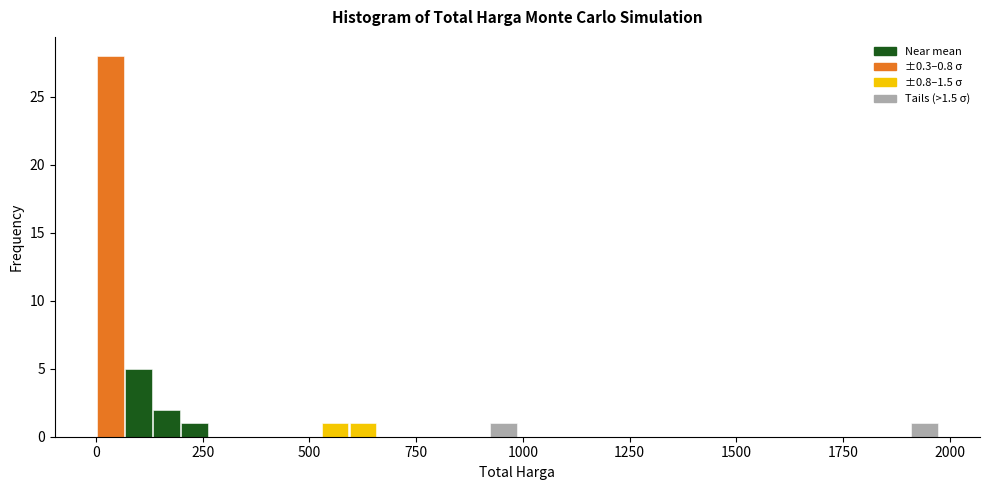

Read against the x-axis, roughly where is the centre of the tallest bar?

50